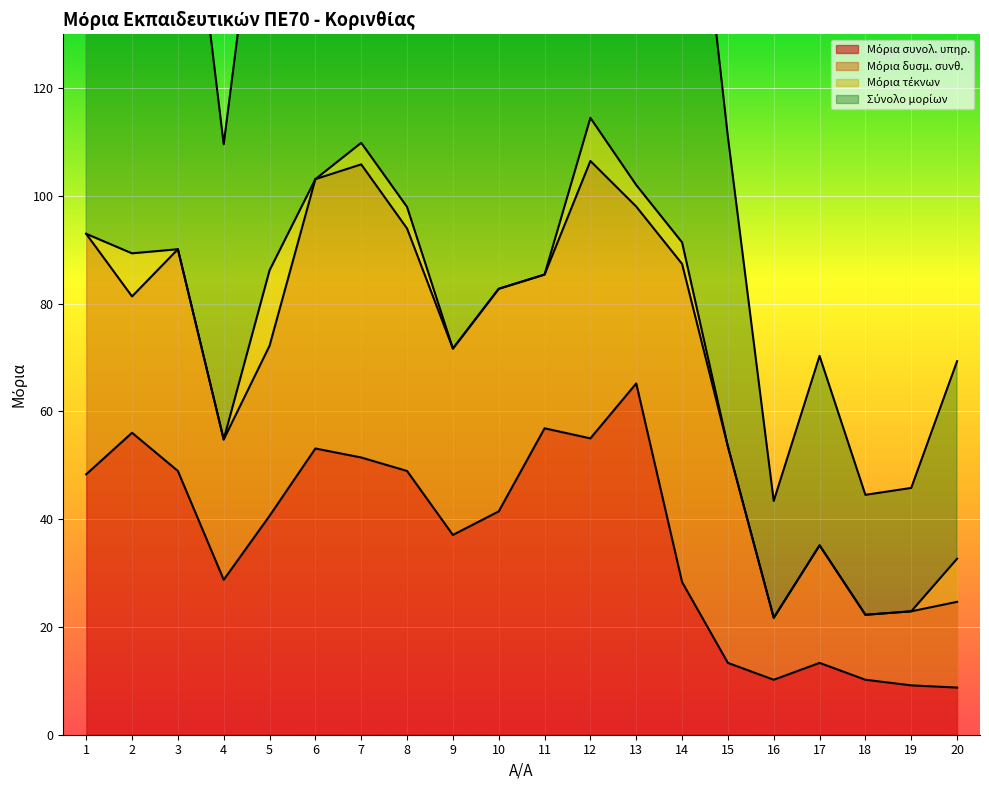

Between 3 and 12, which is larger?

12